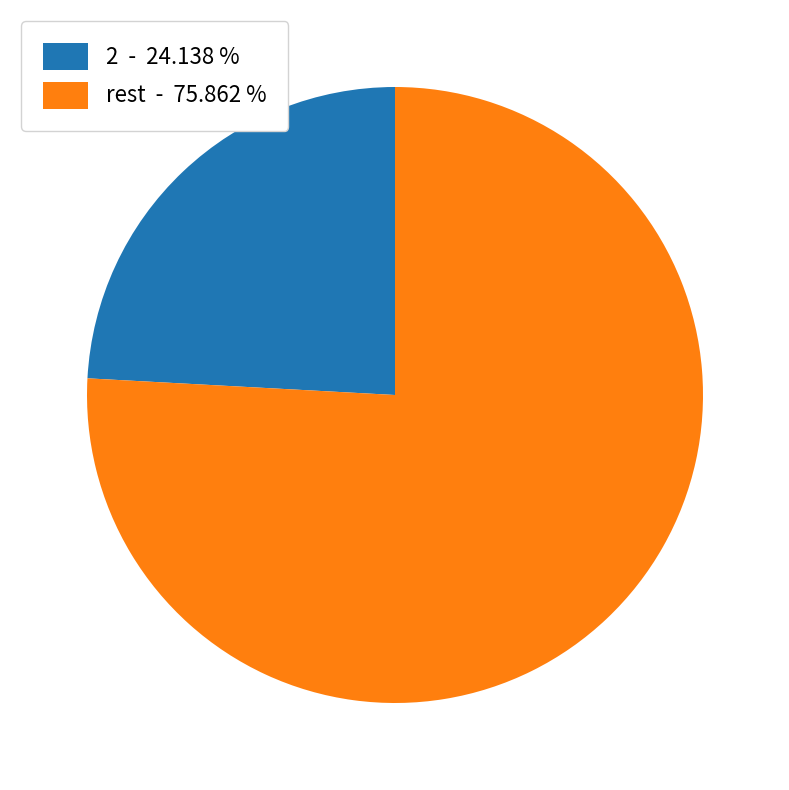

How many segments does this pie chart have?

2